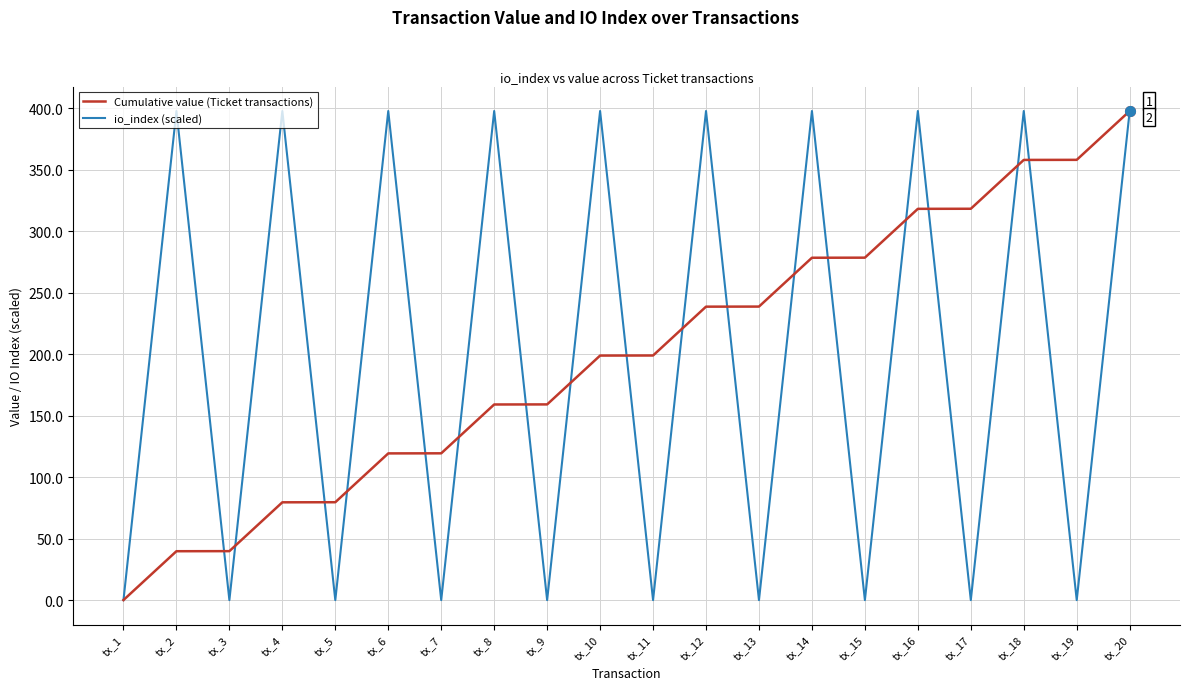

Which series has the largest range (max minus min)?

io_index (scaled)